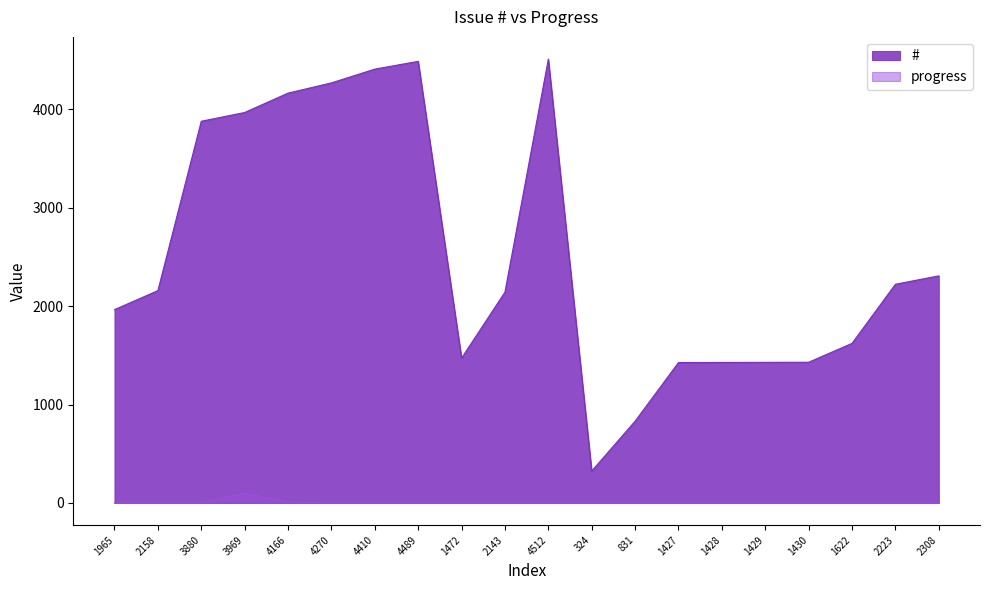

What is the label of the 12th point from the left?

324